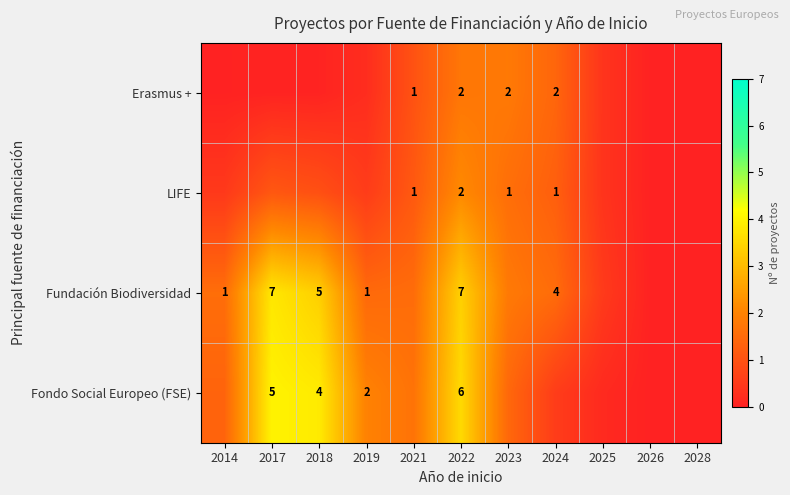

True or false: Fondo Social Europeo (FSE) has a value of 2.0 at 2019.

True